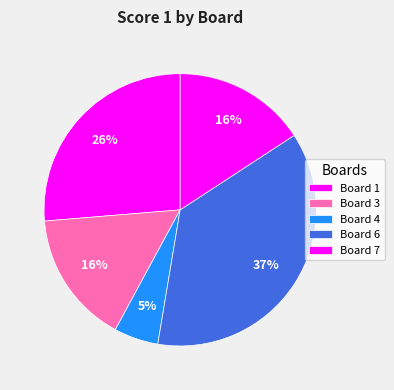

How many slices are in this pie chart?

5